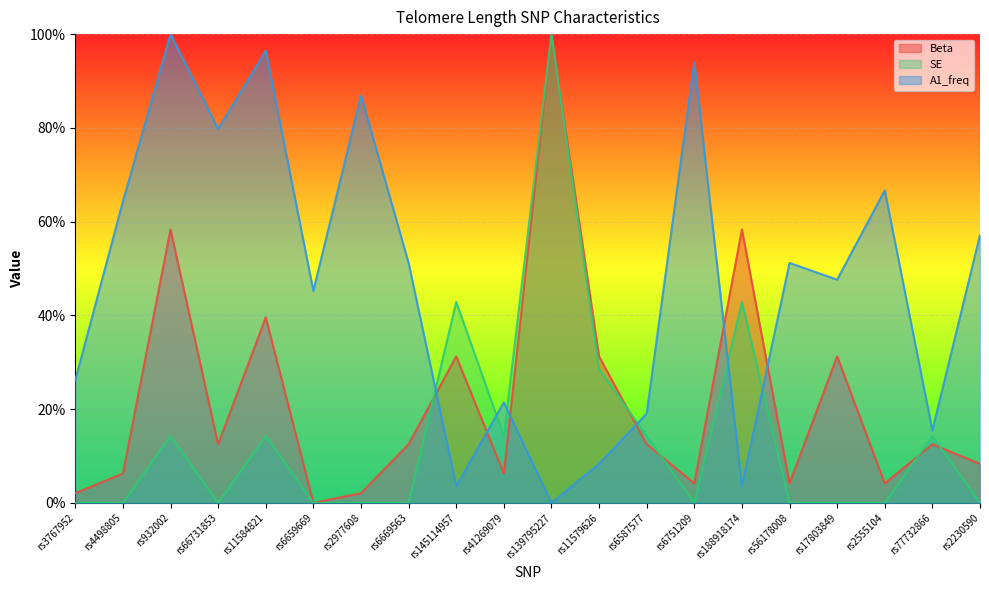

What is the difference between the maximum and minimum values in the Beta series?

1.0